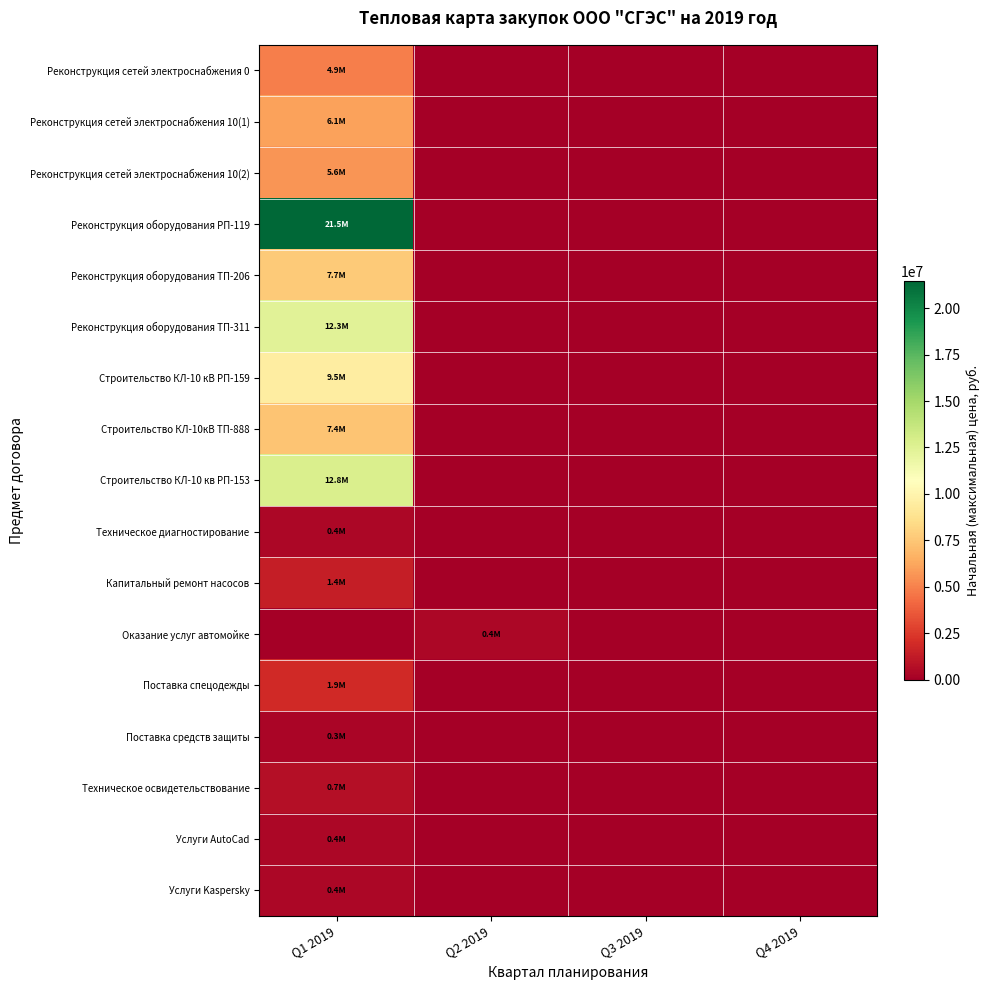

Reading left to right, transcribe all the data shown in this chart.

Реконструкция сетей электроснабжения 0: Q1 2019=4941391.2	Q2 2019=0.0	Q3 2019=0.0	Q4 2019=0.0
Реконструкция сетей электроснабжения 10(1): Q1 2019=6099834.0	Q2 2019=0.0	Q3 2019=0.0	Q4 2019=0.0
Реконструкция сетей электроснабжения 10(2): Q1 2019=5647497.0	Q2 2019=0.0	Q3 2019=0.0	Q4 2019=0.0
Реконструкция оборудования РП-119: Q1 2019=21455971.2	Q2 2019=0.0	Q3 2019=0.0	Q4 2019=0.0
Реконструкция оборудования ТП-206: Q1 2019=7687077.6	Q2 2019=0.0	Q3 2019=0.0	Q4 2019=0.0
Реконструкция оборудования ТП-311: Q1 2019=12334412.8	Q2 2019=0.0	Q3 2019=0.0	Q4 2019=0.0
Строительство КЛ-10 кВ РП-159: Q1 2019=9514137.6	Q2 2019=0.0	Q3 2019=0.0	Q4 2019=0.0
Строительство КЛ-10кВ ТП-888: Q1 2019=7382793.6	Q2 2019=0.0	Q3 2019=0.0	Q4 2019=0.0
Строительство КЛ-10 кв РП-153: Q1 2019=12801526.8	Q2 2019=0.0	Q3 2019=0.0	Q4 2019=0.0
Техническое диагностирование: Q1 2019=360000.0	Q2 2019=0.0	Q3 2019=0.0	Q4 2019=0.0
Капитальный ремонт насосов: Q1 2019=1393668.0	Q2 2019=0.0	Q3 2019=0.0	Q4 2019=0.0
Оказание услуг автомойке: Q1 2019=0.0	Q2 2019=393600.0	Q3 2019=0.0	Q4 2019=0.0
Поставка спецодежды: Q1 2019=1920000.0	Q2 2019=0.0	Q3 2019=0.0	Q4 2019=0.0
Поставка средств защиты: Q1 2019=288000.0	Q2 2019=0.0	Q3 2019=0.0	Q4 2019=0.0
Техническое освидетельствование: Q1 2019=720000.0	Q2 2019=0.0	Q3 2019=0.0	Q4 2019=0.0
Услуги AutoCad: Q1 2019=361000.0	Q2 2019=0.0	Q3 2019=0.0	Q4 2019=0.0
Услуги Kaspersky: Q1 2019=373200.0	Q2 2019=0.0	Q3 2019=0.0	Q4 2019=0.0